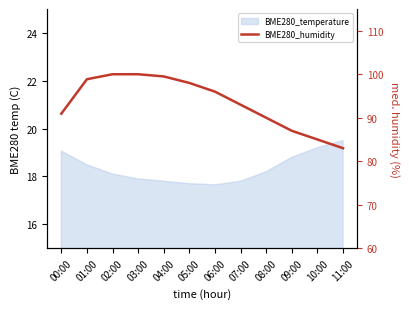

Which category has the highest value across all series?

02:00